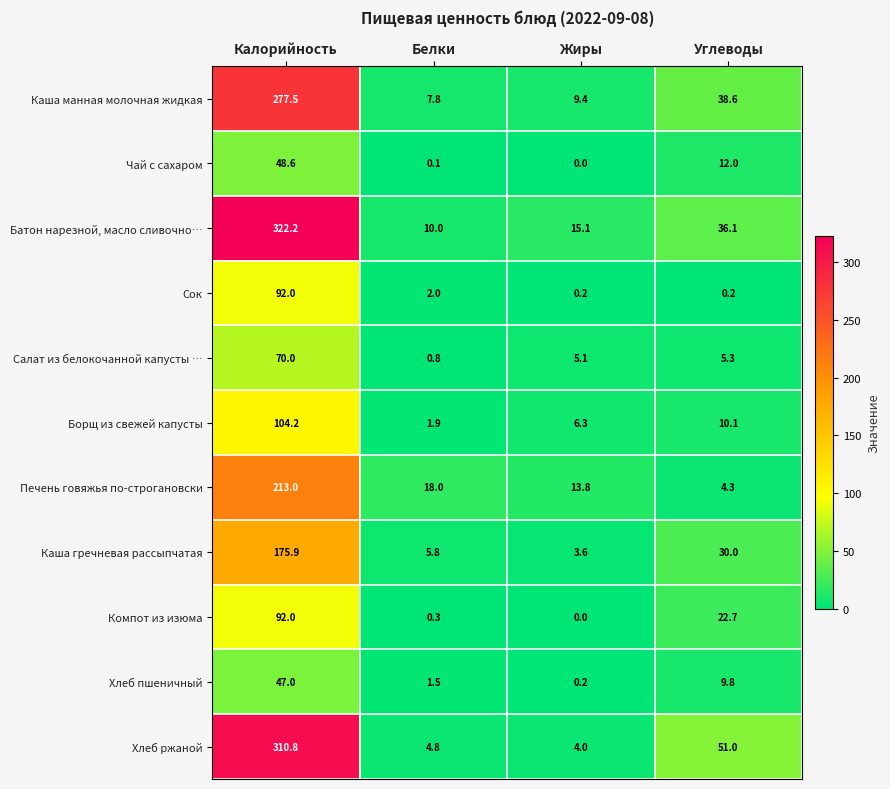

Which category has the lowest value across all series?

Жиры